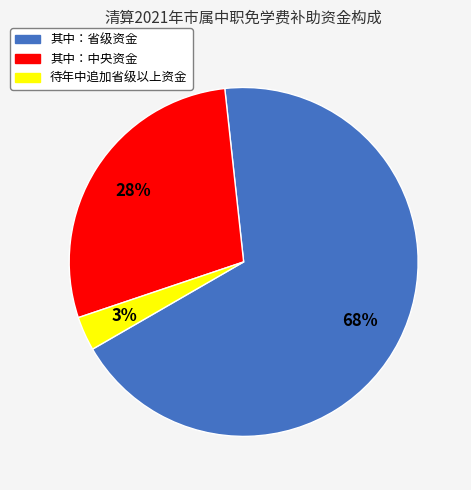

To the nearest percent, what portion does 其中：中央资金 represent?

28%